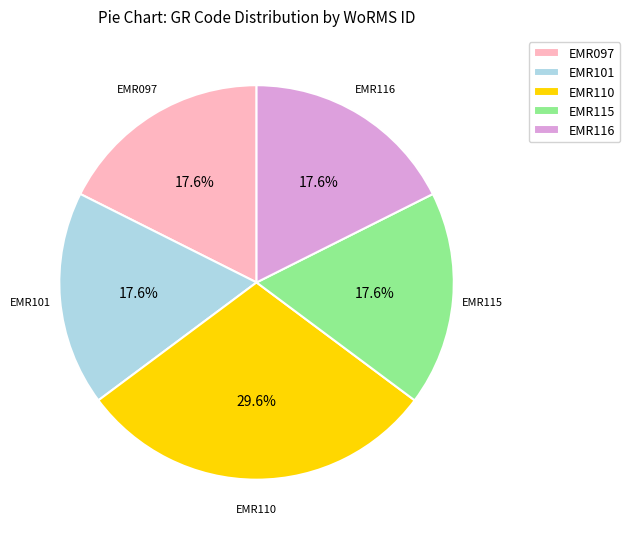

What percentage is the EMR101 slice, to the nearest percent?

18%